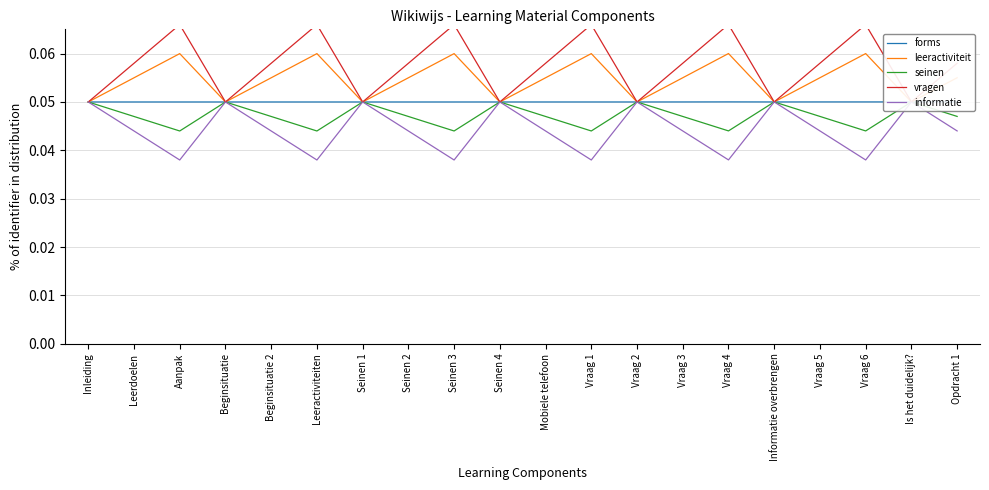

At which category does informatie reach its first local valley?

Aanpak